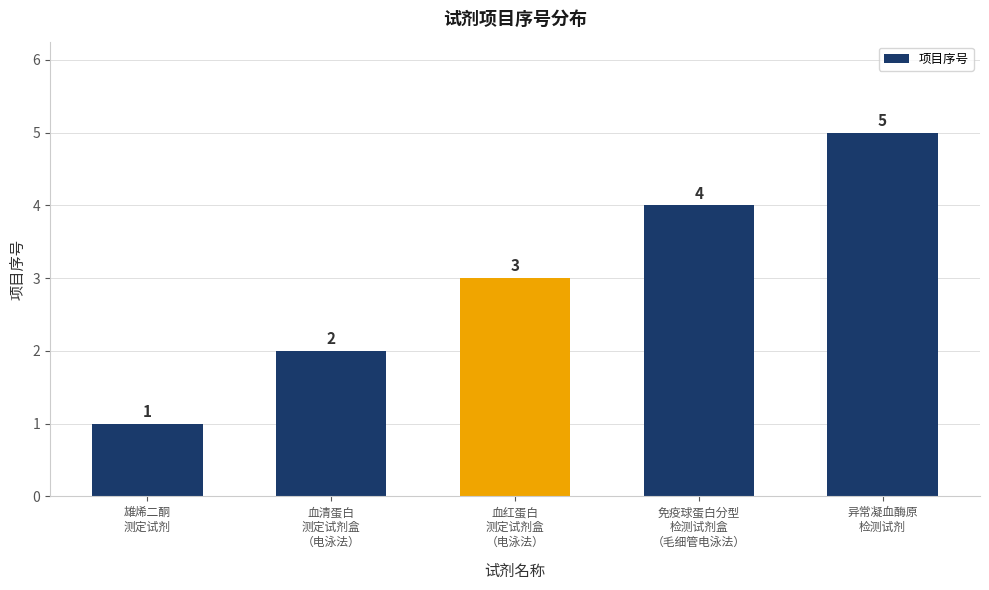

What is the difference between the maximum and second lowest values?

3